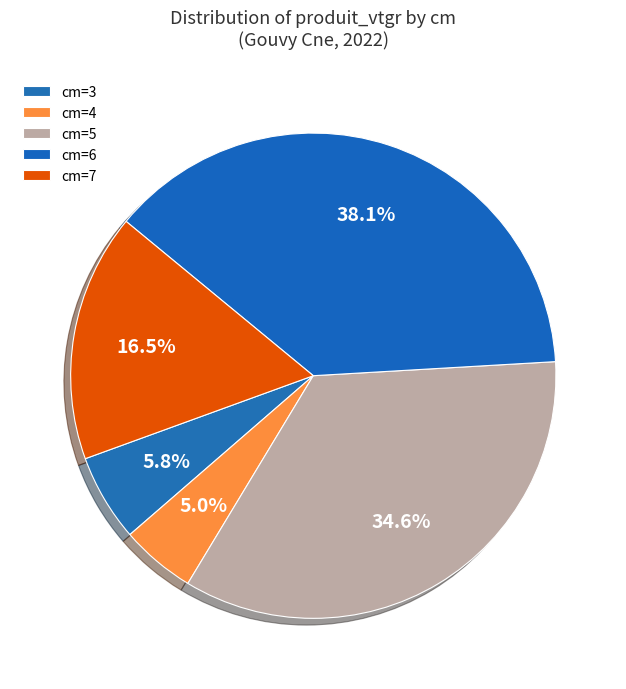

Which category has the smallest portion of the pie?

cm=4